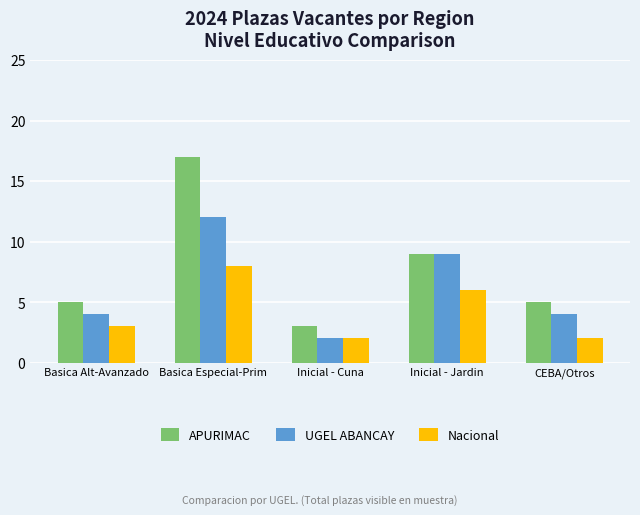

Which series has the widest spread of values?

APURIMAC